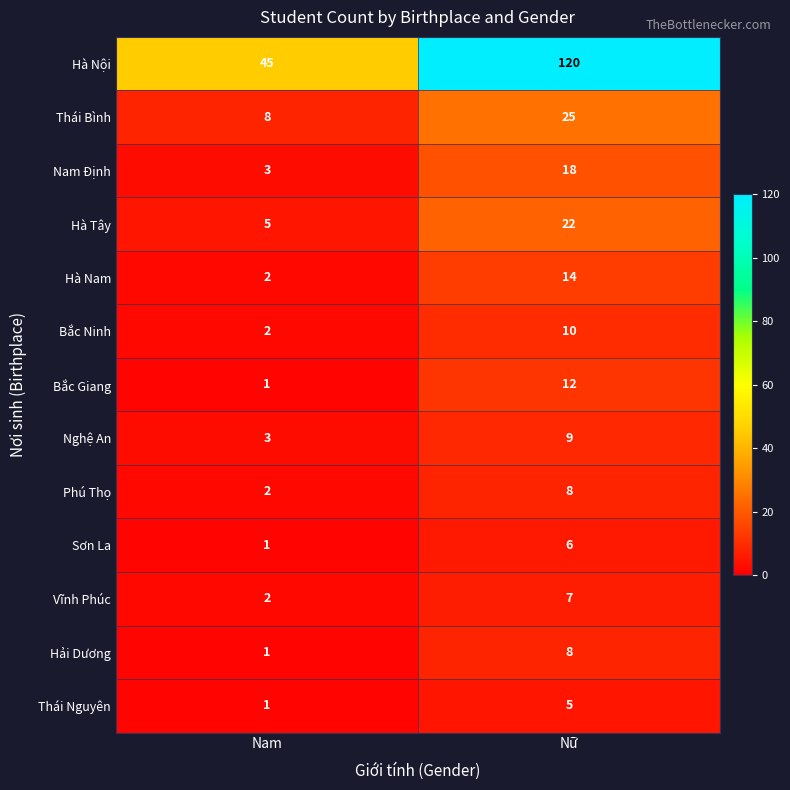

What is the difference between the Hà Nam values at Nam and Nữ?

12